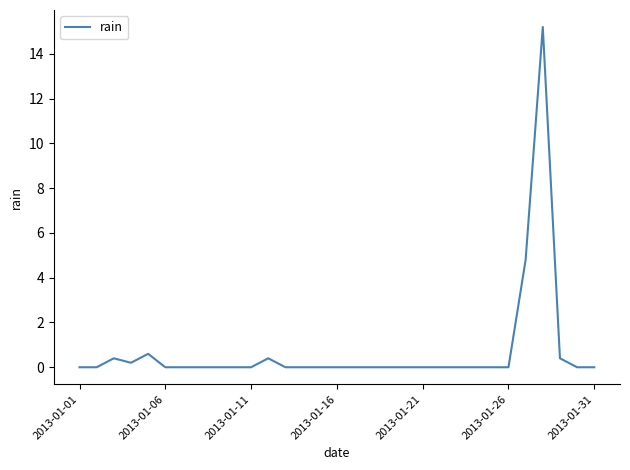

What is the greatest value displayed?

15.2